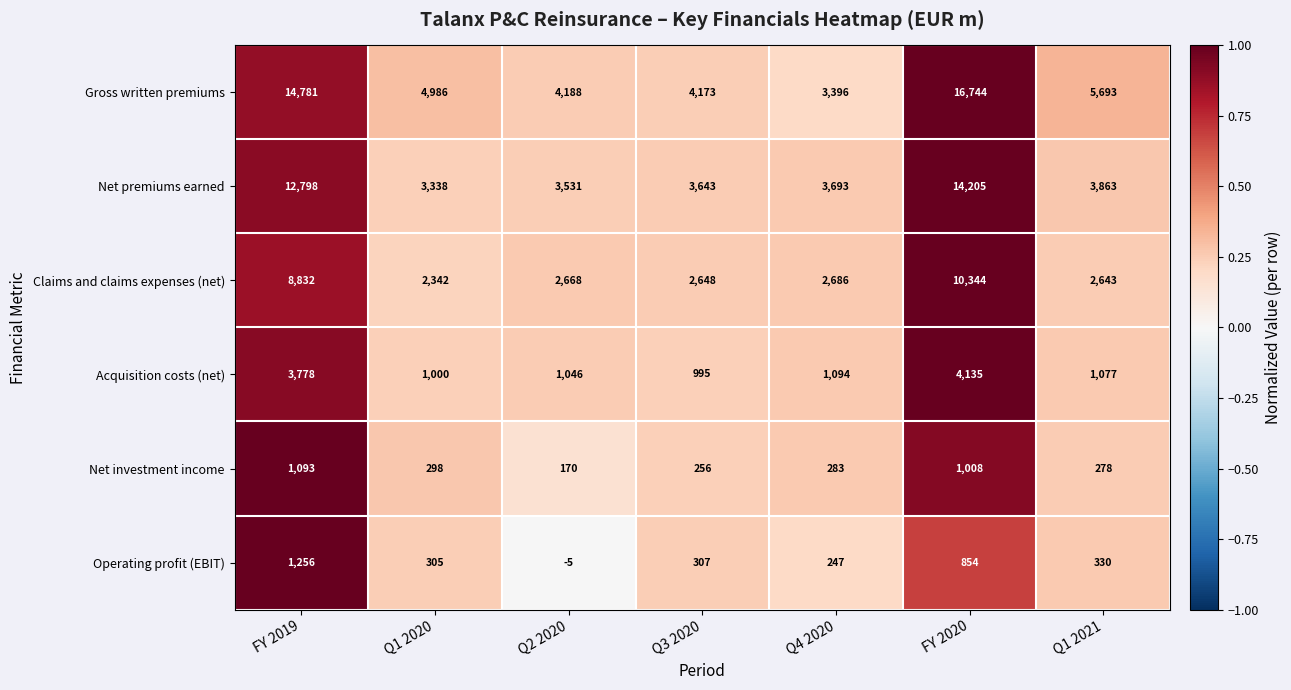

List the labels in order of Gross written premiums value, largest first.

FY 2020, FY 2019, Q1 2021, Q1 2020, Q2 2020, Q3 2020, Q4 2020